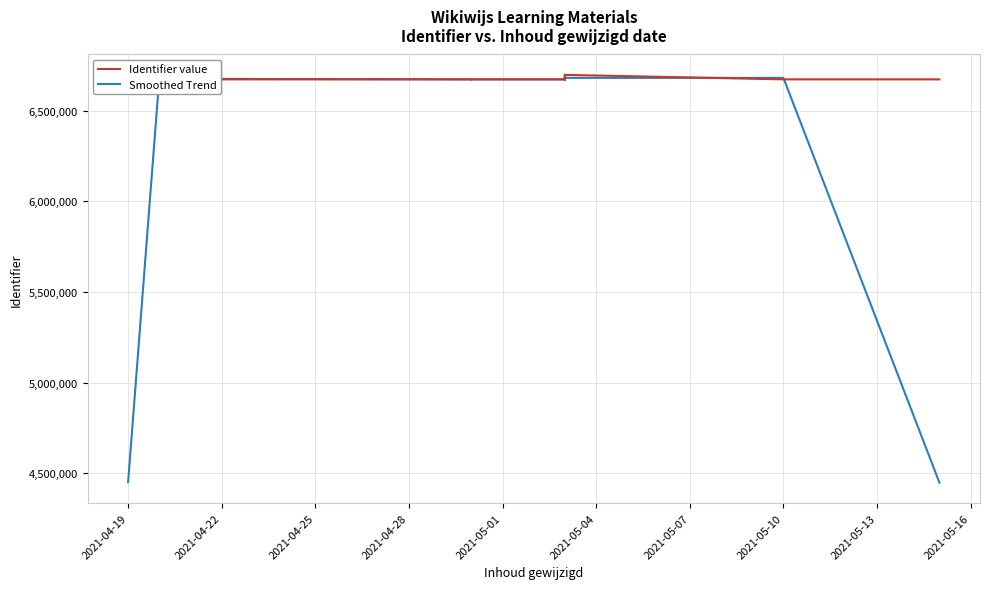

Where is Identifier value nearest to the value 6685369?

2021-04-19